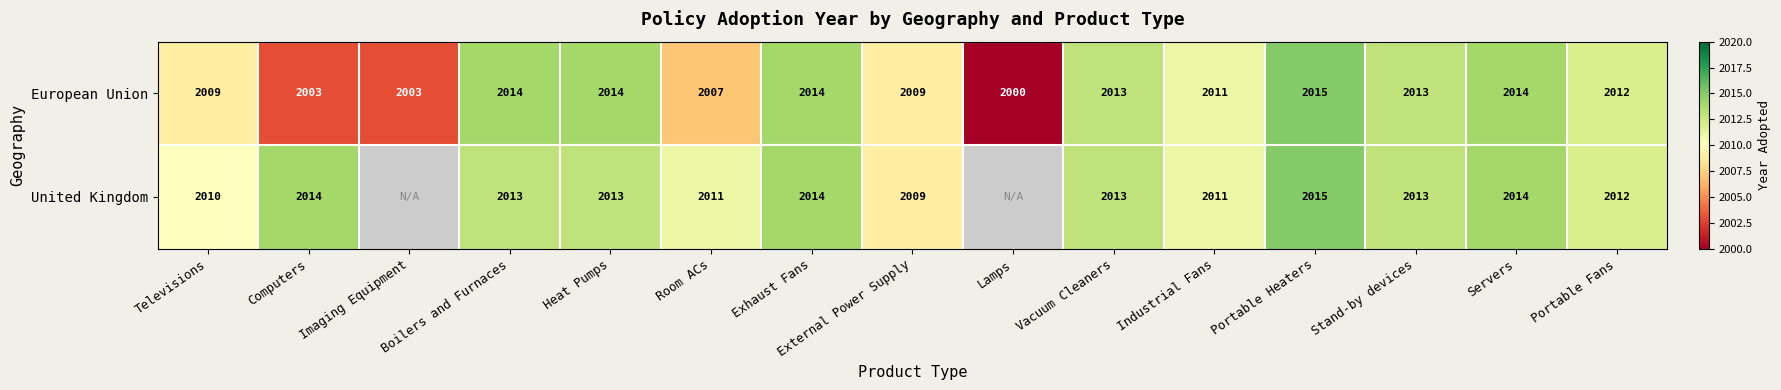

At Heat Pumps, list the series in order from largest to smallest.

European Union, United Kingdom